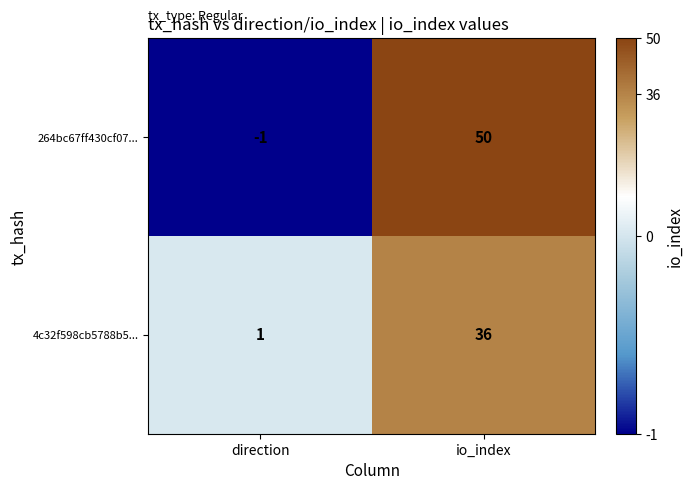

At how many categories does at least one series exceed 44?

1